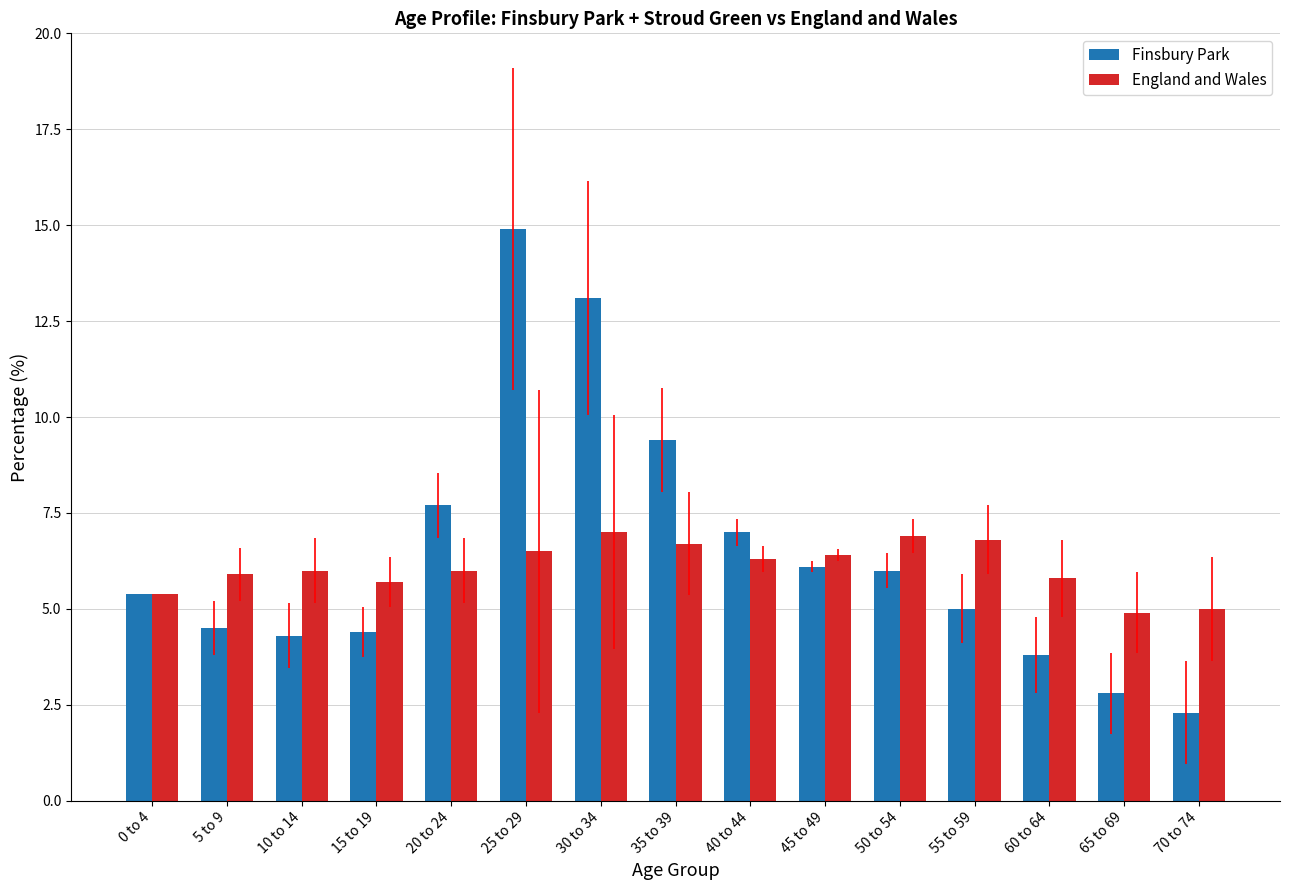

Is it true that England and Wales equals 6.0 at 10 to 14?

True